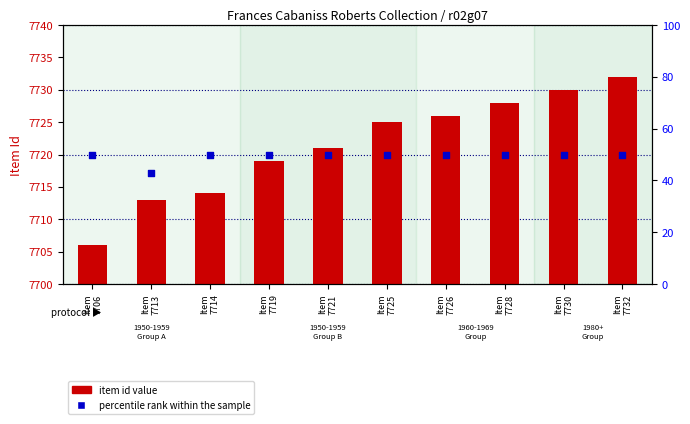

Which series has the largest Y range (max minus min)?

item id value